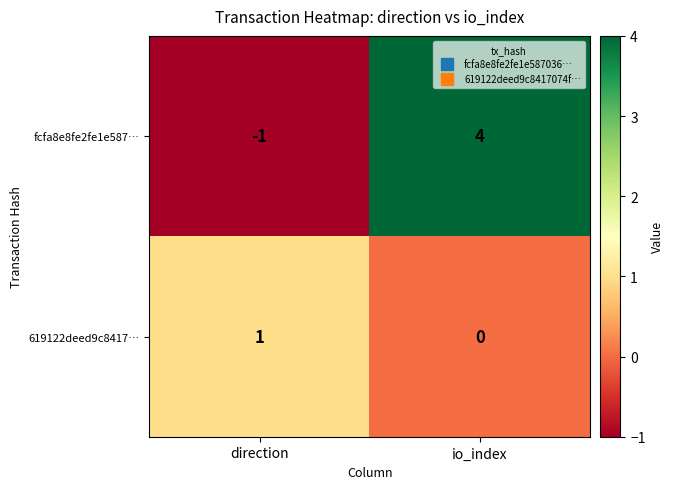

How many values in 619122deed9c8417… are above zero?

1